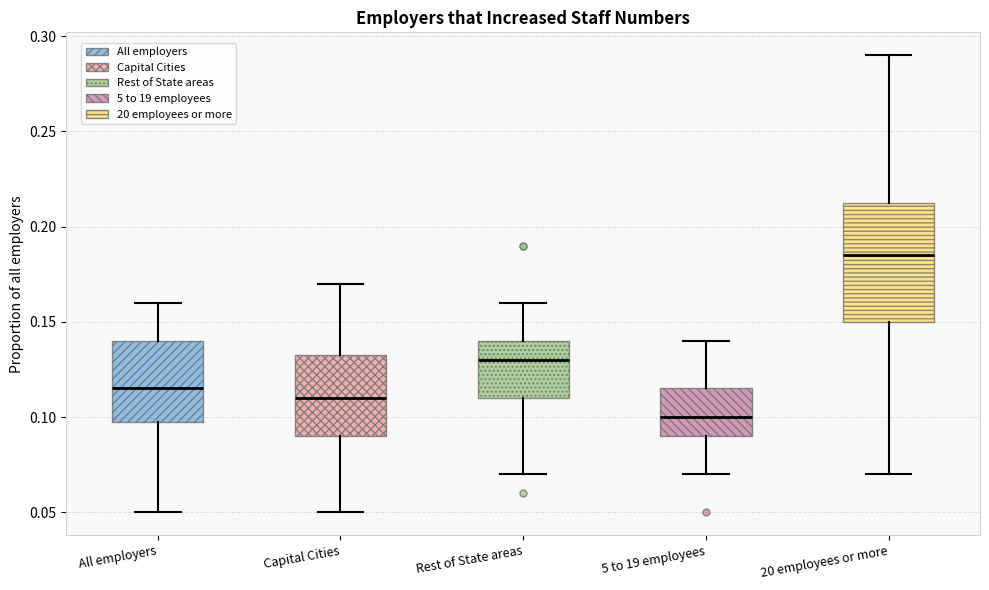

Reading left to right, transcribe this box plot: for each box, give where its median line is, the range the box spans, and where its two whiskers end, as read against the y-axis. The values are not printed on the chart, so give them approximately, as read against the axis.

All employers: median 0.115, box 0.100 to 0.140, whiskers 0.050 to 0.160
Capital Cities: median 0.110, box 0.090 to 0.135, whiskers 0.050 to 0.170
Rest of State areas: median 0.130, box 0.110 to 0.140, whiskers 0.070 to 0.160
5 to 19 employees: median 0.100, box 0.090 to 0.115, whiskers 0.070 to 0.140
20 employees or more: median 0.185, box 0.150 to 0.215, whiskers 0.070 to 0.290